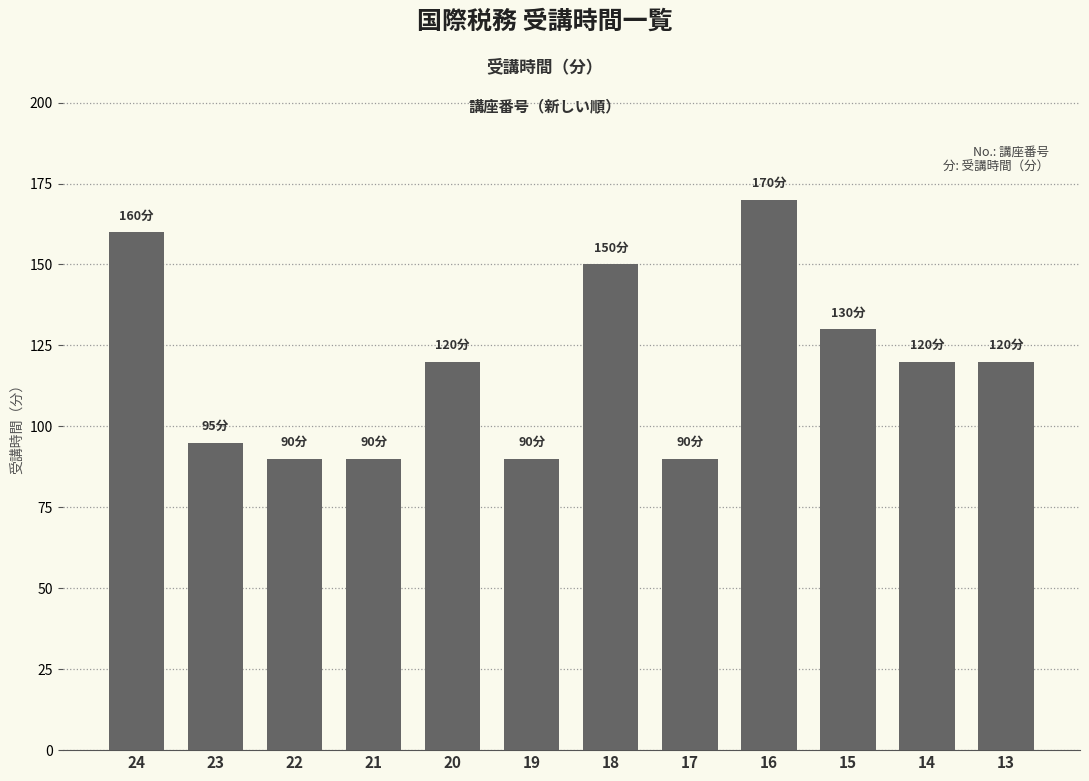

Reading left to right, transcribe all the data shown in this chart.

160	95	90	90	120	90	150	90	170	130	120	120